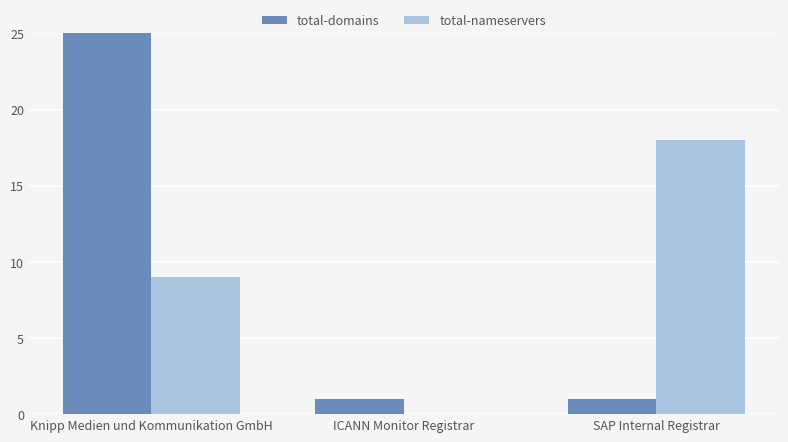

At which category is the sum across all series the highest?

Knipp Medien und Kommunikation GmbH